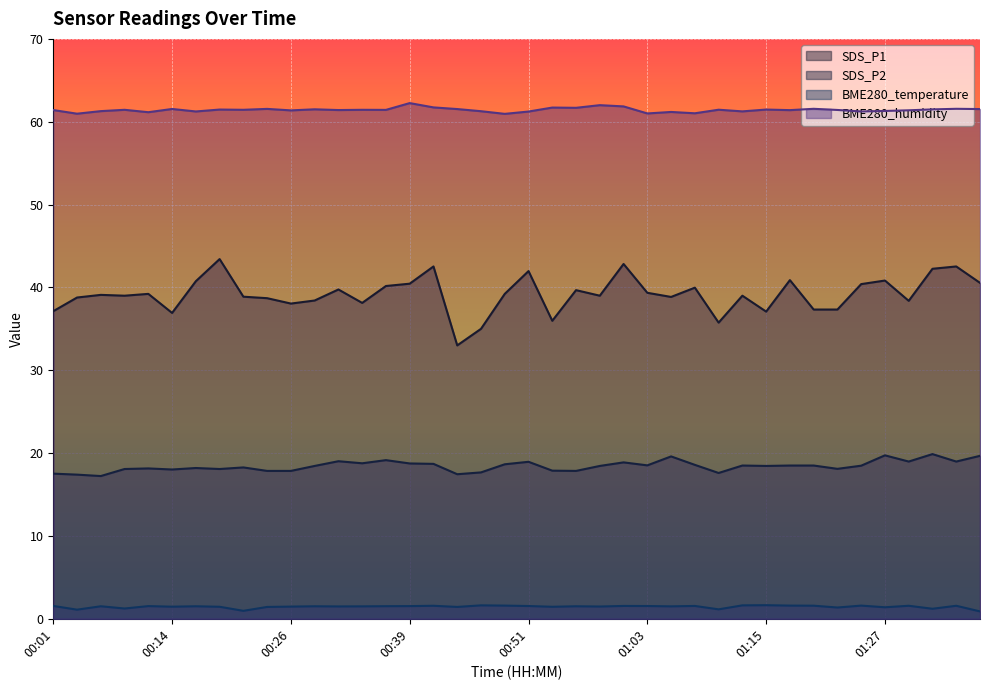

What is the label of the 8th point from the left?

00:19